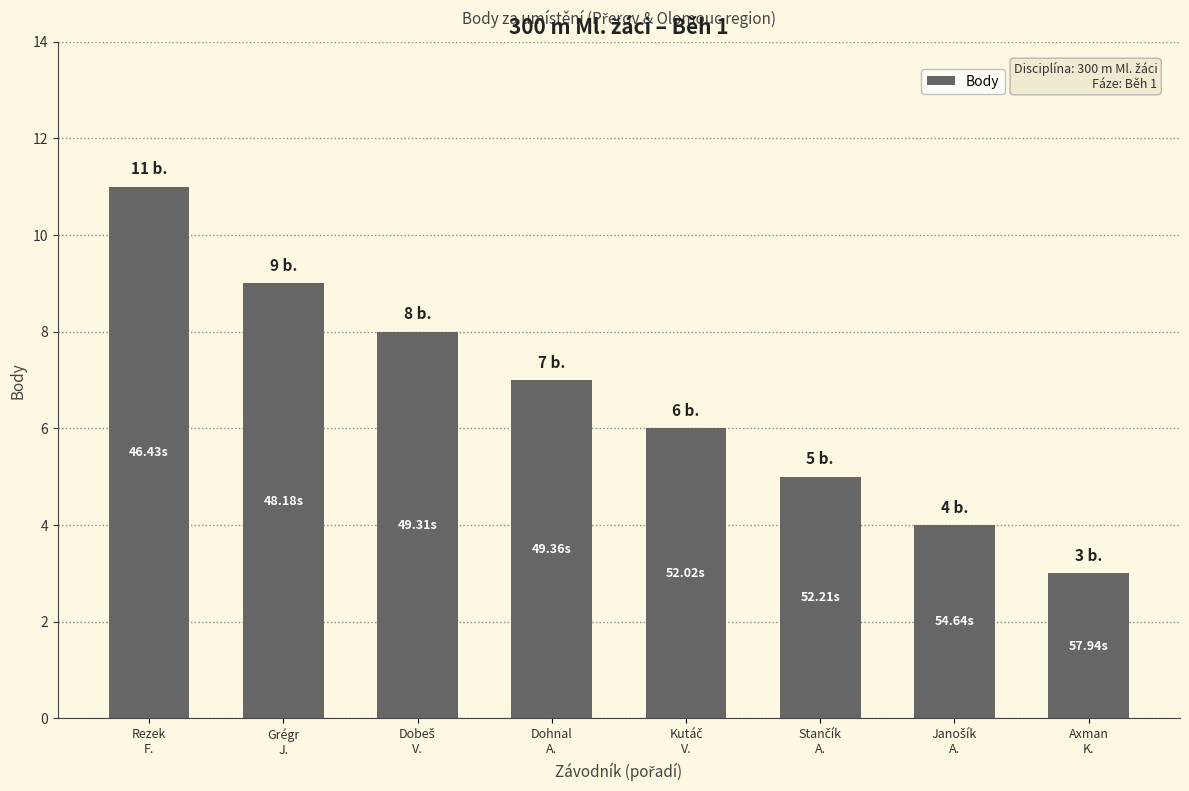

Reading right to left, what are all the values shown in this chart?

3	4	5	6	7	8	9	11